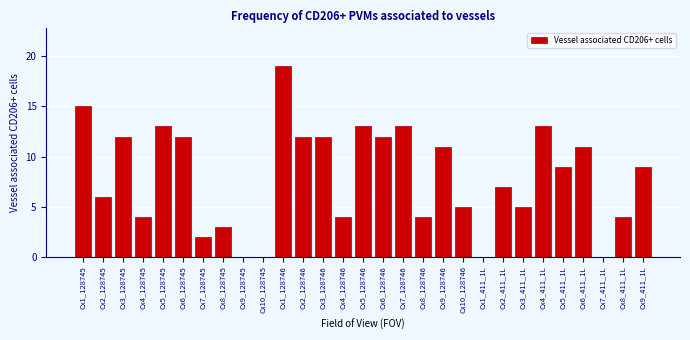

Reading left to right, extract all data points from this chart.

Cx1_128745=15	Cx2_128745=6	Cx3_128745=12	Cx4_128745=4	Cx5_128745=13	Cx6_128745=12	Cx7_128745=2	Cx8_128745=3	Cx9_128745=0	Cx10_128745=0	Cx1_128746=19	Cx2_128746=12	Cx3_128746=12	Cx4_128746=4	Cx5_128746=13	Cx6_128746=12	Cx7_128746=13	Cx8_128746=4	Cx9_128746=11	Cx10_128746=5	Cx1_411_1L=0	Cx2_411_1L=7	Cx3_411_1L=5	Cx4_411_1L=13	Cx5_411_1L=9	Cx6_411_1L=11	Cx7_411_1L=0	Cx8_411_1L=4	Cx9_411_1L=9